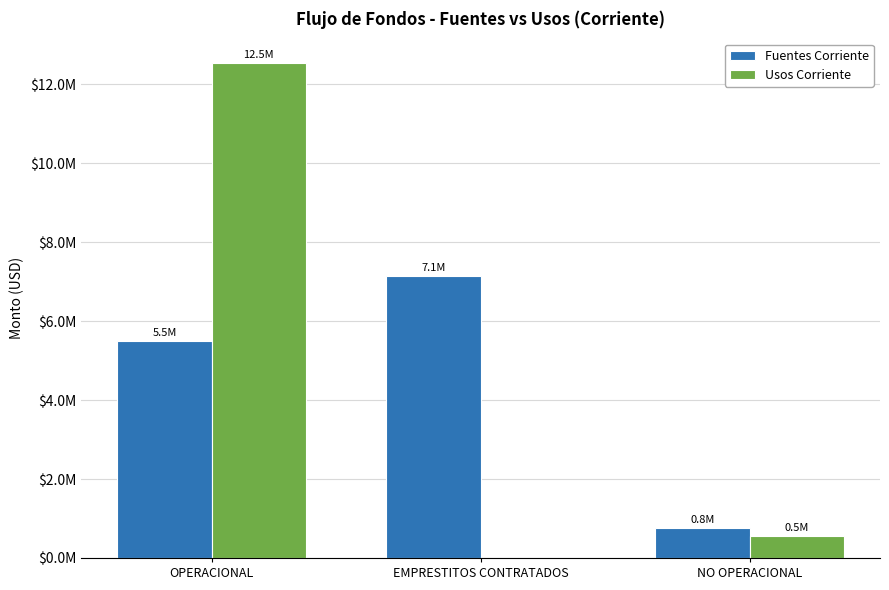

Are the bars horizontal?

No